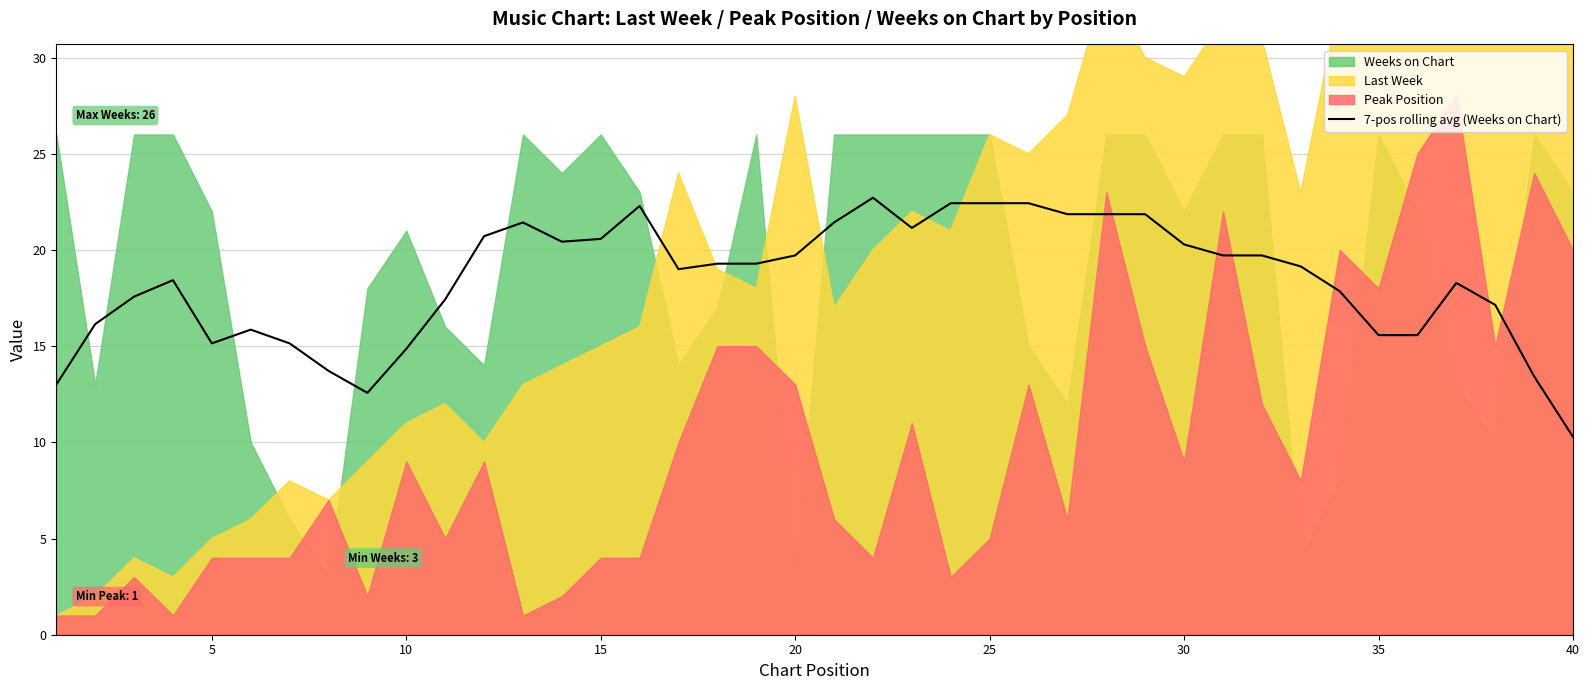

What is the minimum value for 7-pos rolling avg (Weeks on Chart)?

10.3